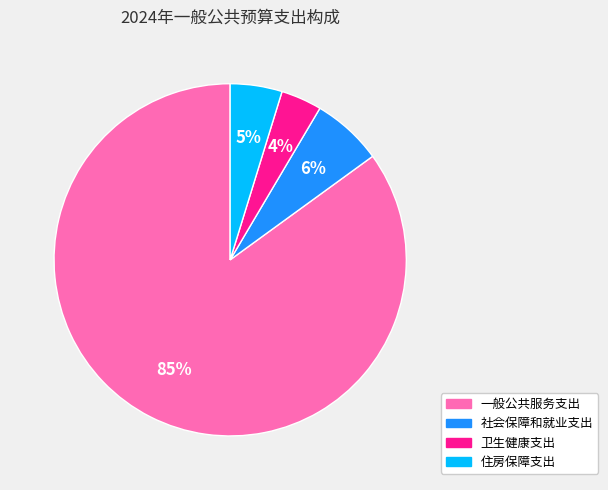

To the nearest percent, what is the difference between the largest and smallest slice percentages?

81%